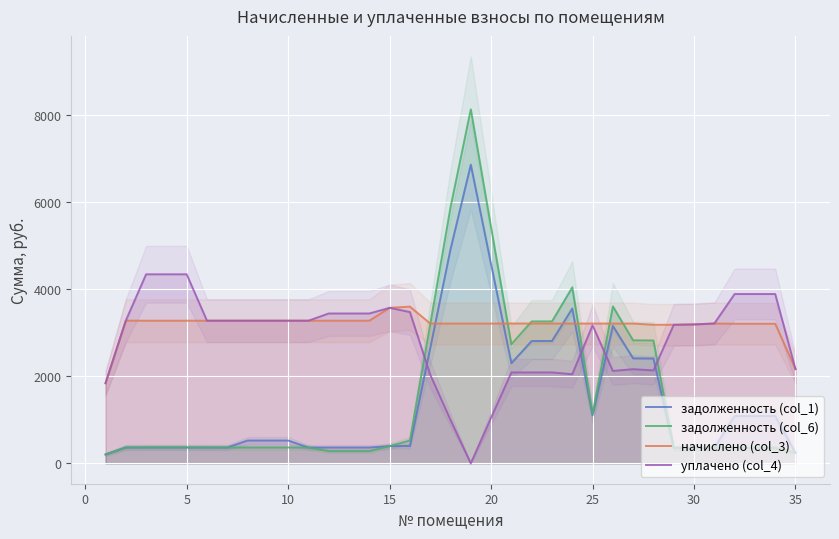

The value of задолженность (col_1) at 15 is 397.2. True or false?

True